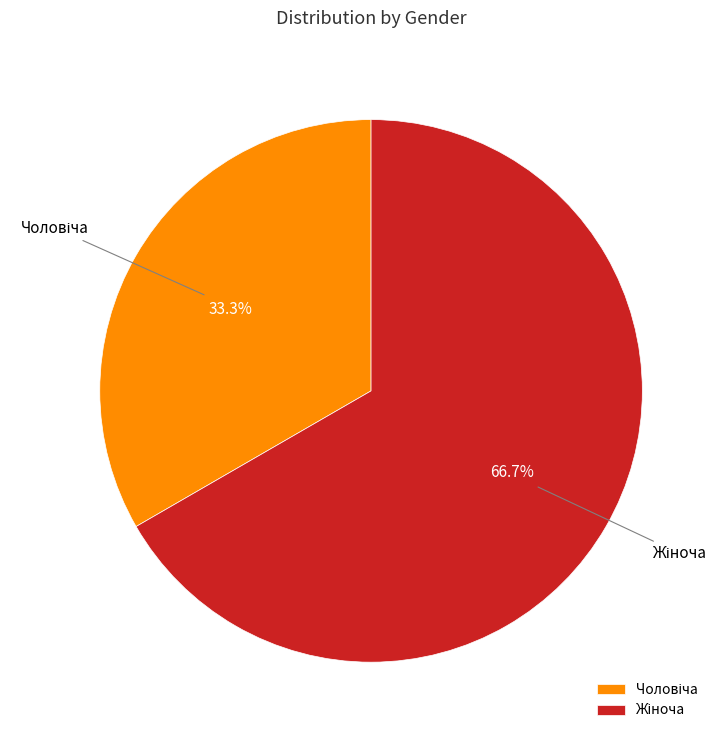

How many slices are in this pie chart?

2